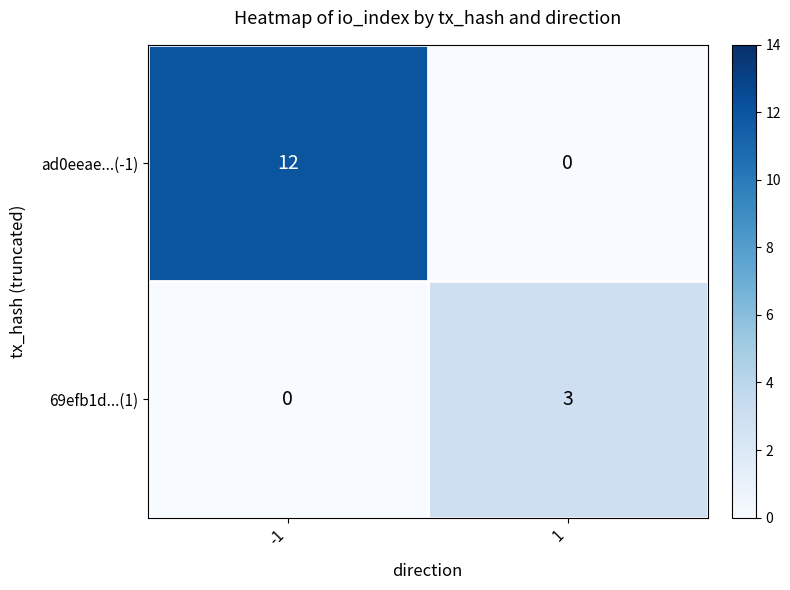

Rank the series by their maximum value, from highest to lowest.

ad0eeae...(-1), 69efb1d...(1)